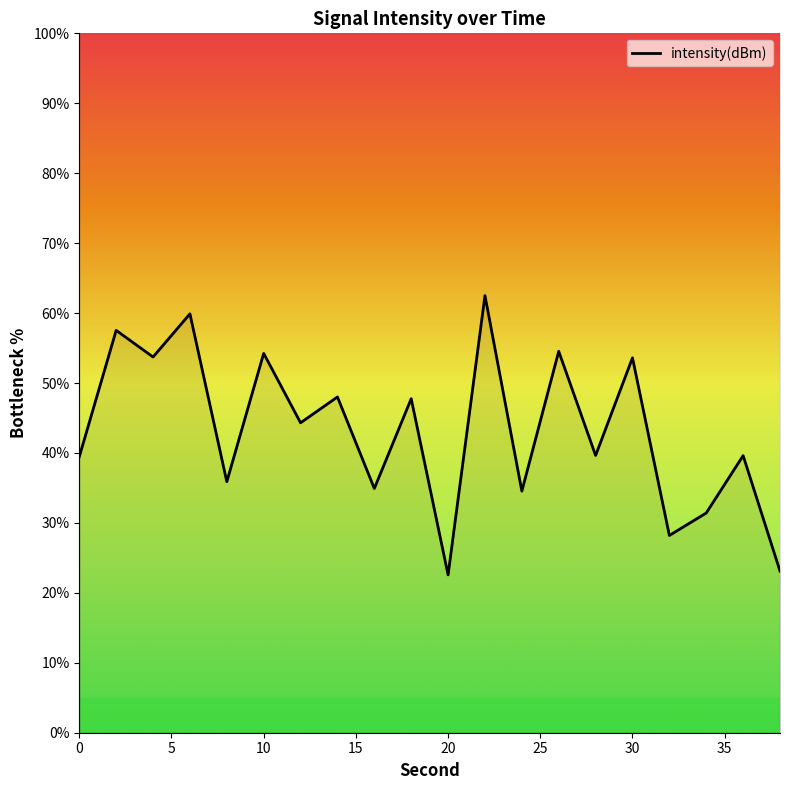

What is the difference between the maximum and minimum values?

39.9